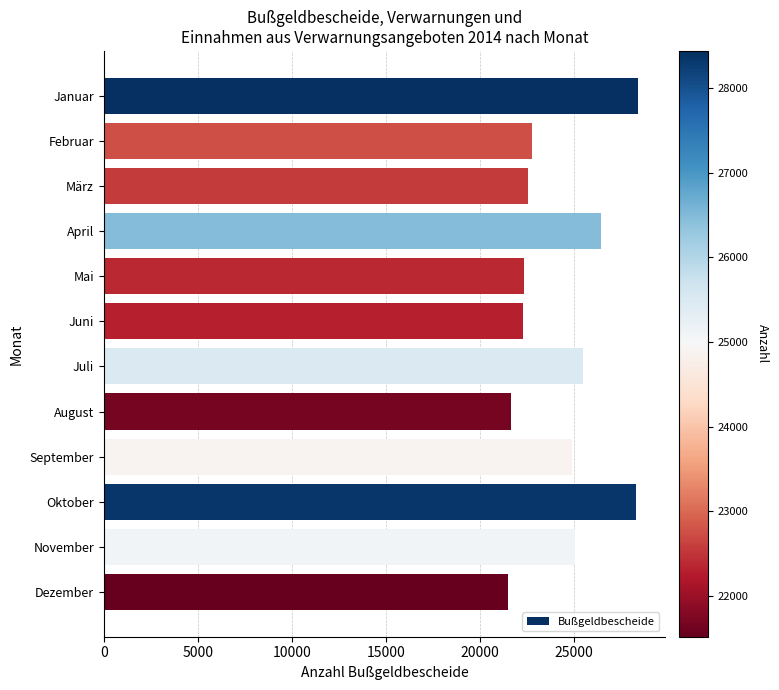

What is the average value?

24323